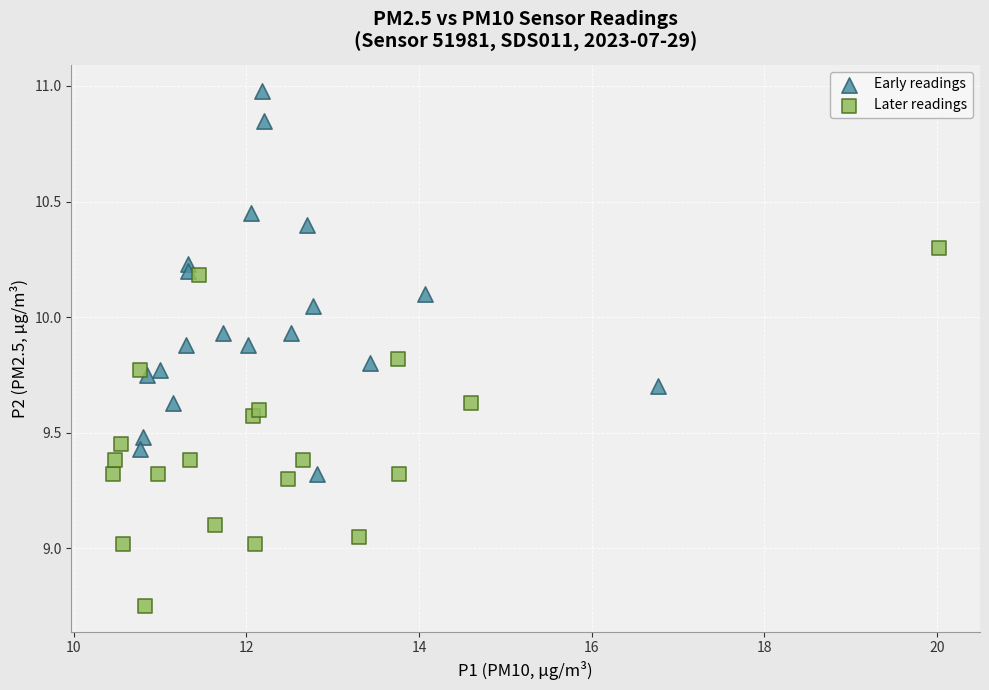

What are all the series names shown in the legend?

Early readings, Later readings